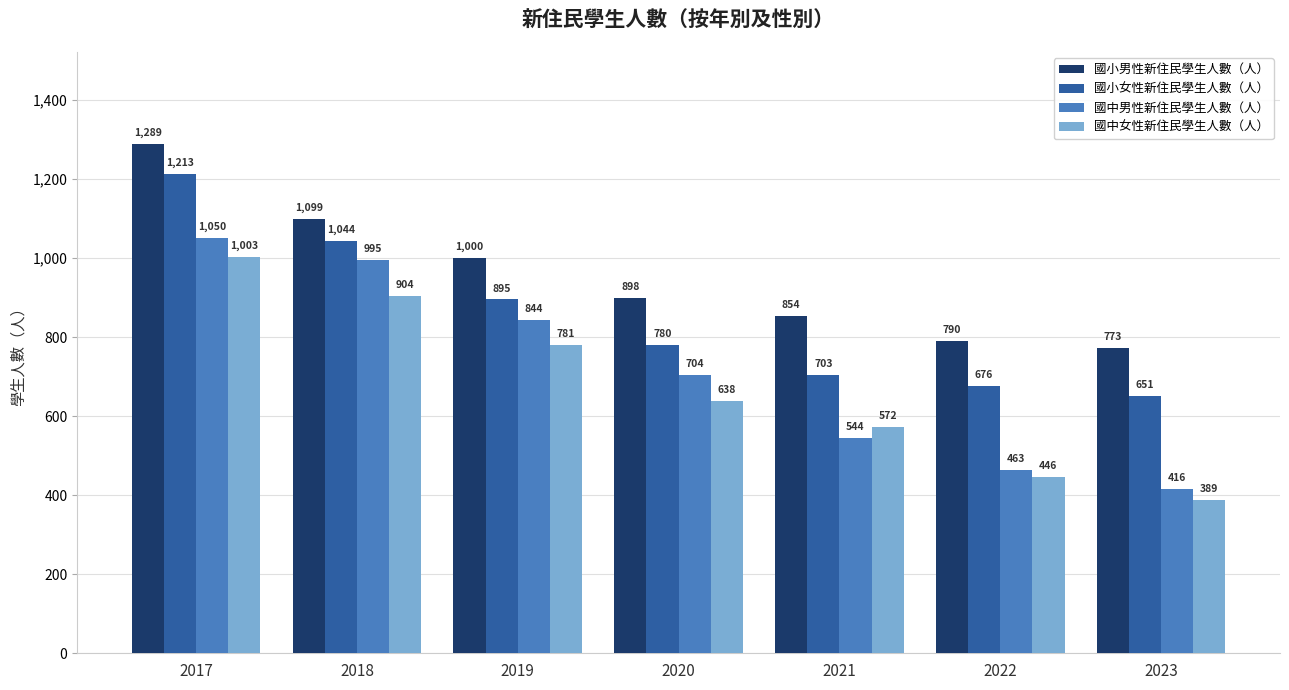

What is the value of the 國小男性新住民學生人數（人） bar at the 6th from the left?

790